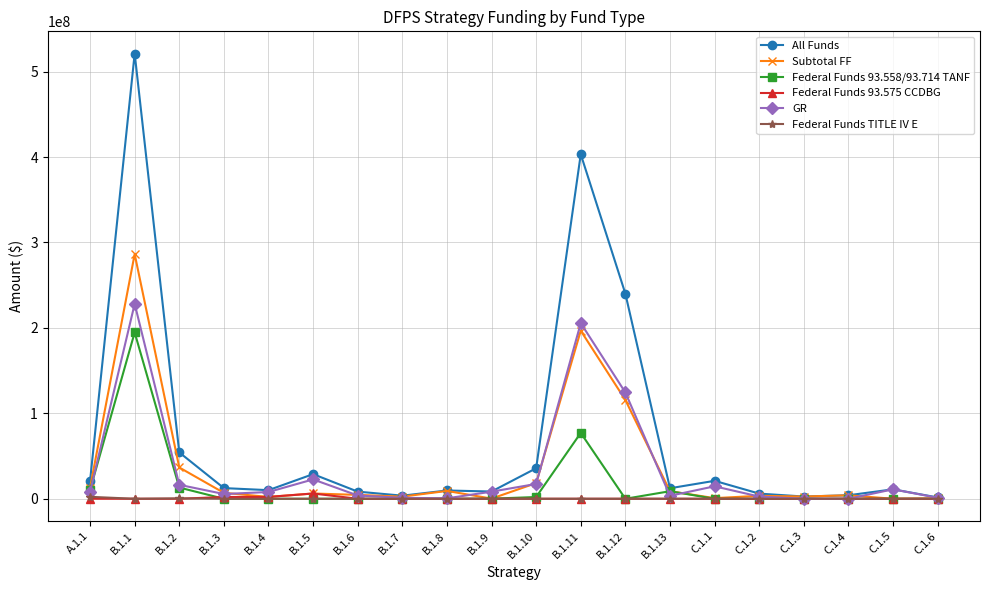

What is the difference between the highest and lowest values at A.1.1?

20811798